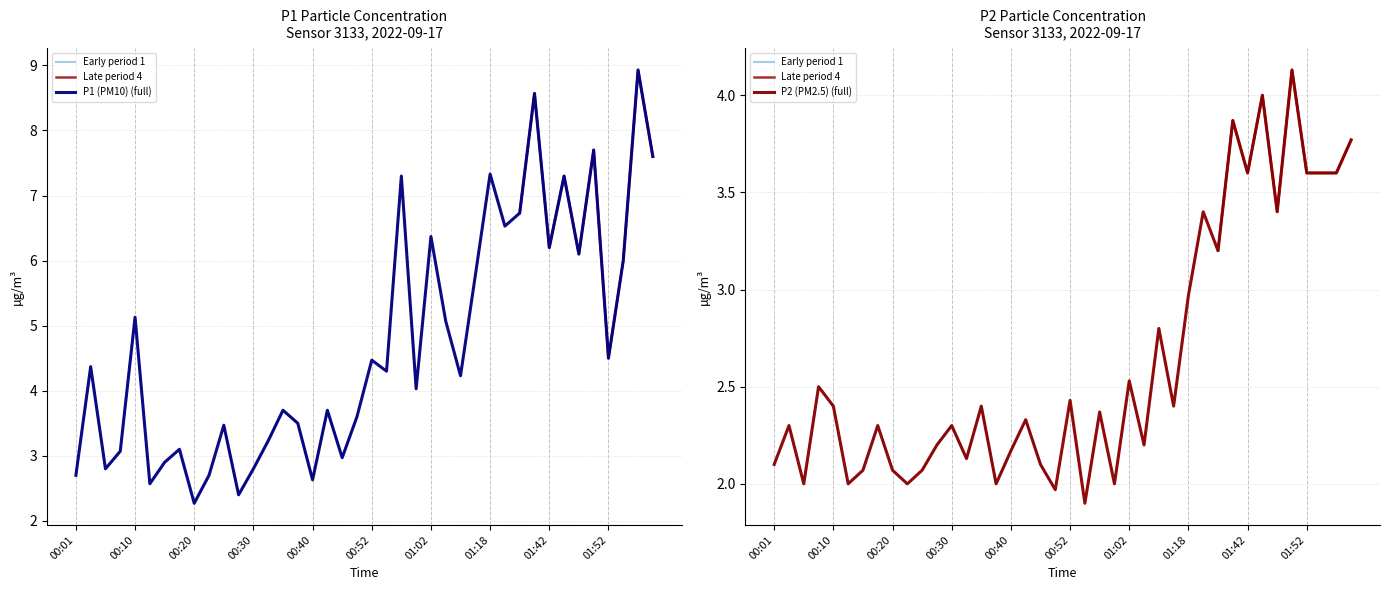

Which label corresponds to the smallest value in the chart?

00:55